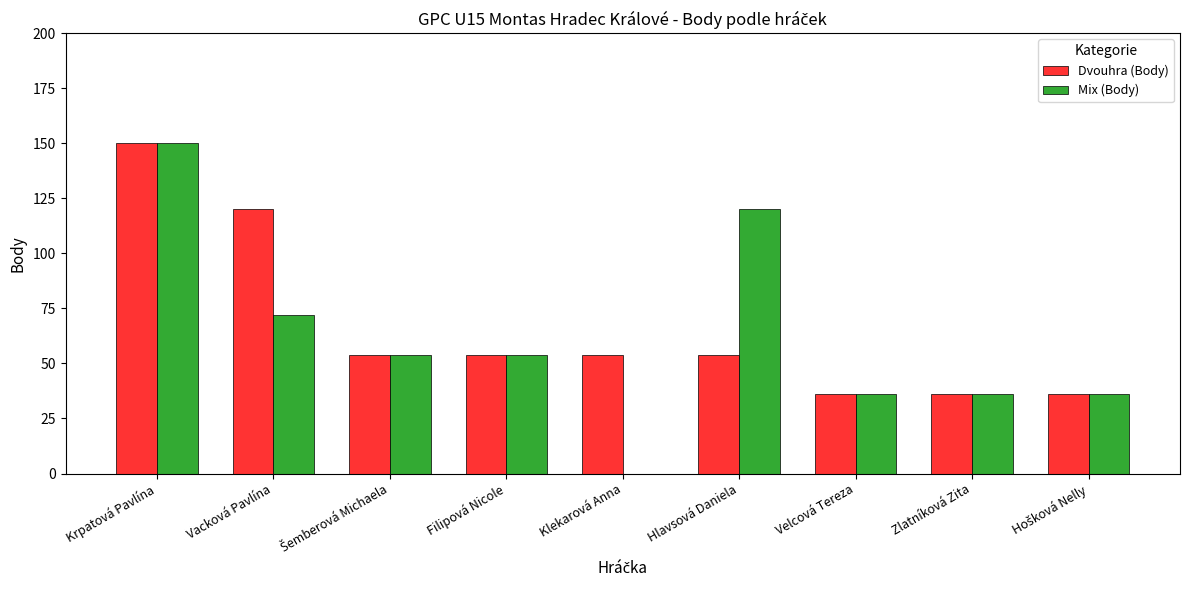

Is it true that Mix (Body) equals 150 at Krpatová Pavlína?

True